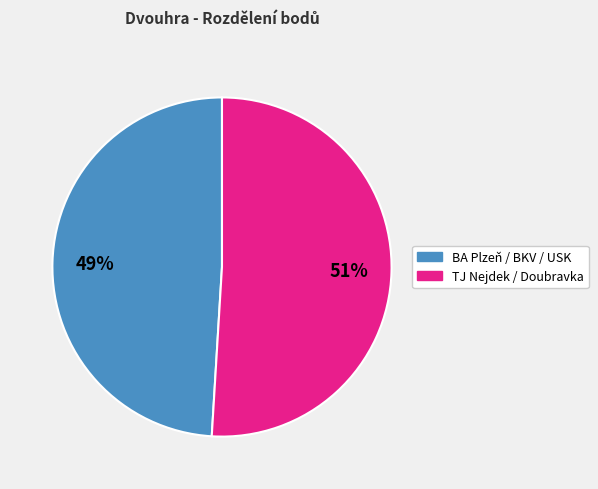

Is there a majority slice in this chart?

Yes